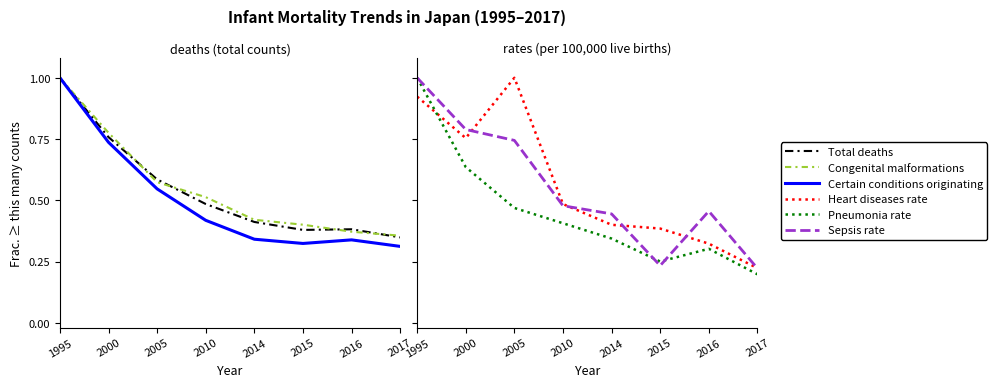

Reading left to right, extract all data points from this chart.

Total deaths: 1.0	0.8	0.6	0.5	0.4	0.4	0.4	0.3
Congenital malformations: 1.0	0.8	0.6	0.5	0.4	0.4	0.4	0.4
Certain conditions originating: 1.0	0.7	0.5	0.4	0.3	0.3	0.3	0.3
Heart diseases rate: 0.9	0.8	1.0	0.5	0.4	0.4	0.3	0.2
Pneumonia rate: 1.0	0.6	0.5	0.4	0.3	0.2	0.3	0.2
Sepsis rate: 1.0	0.8	0.7	0.5	0.4	0.2	0.5	0.2